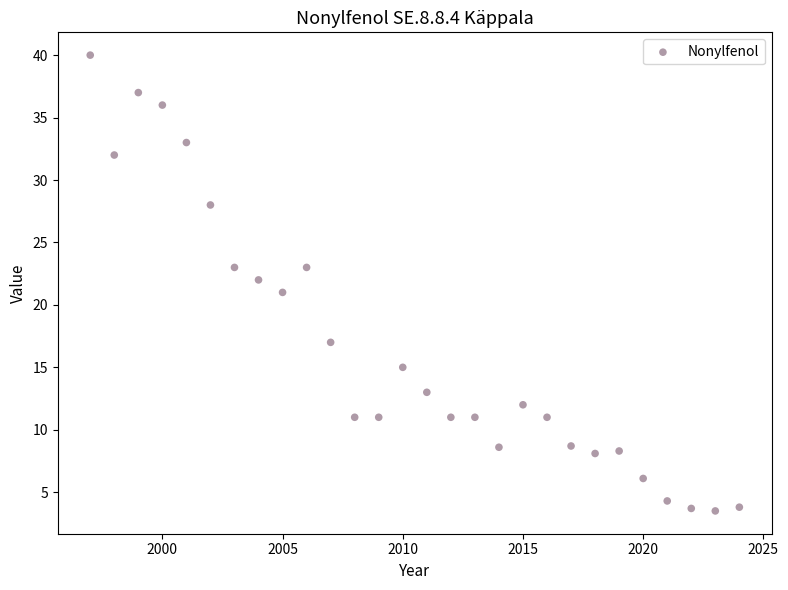

What is the range of X values (max minus min)?

27.0